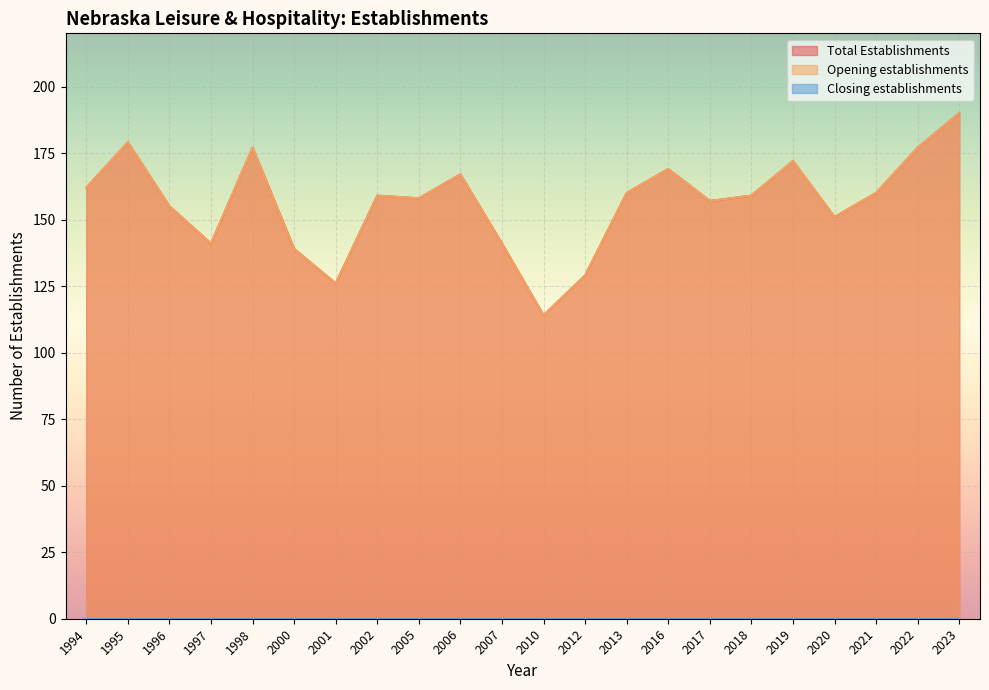

Which category has the lowest value in the Opening establishments series?

2010